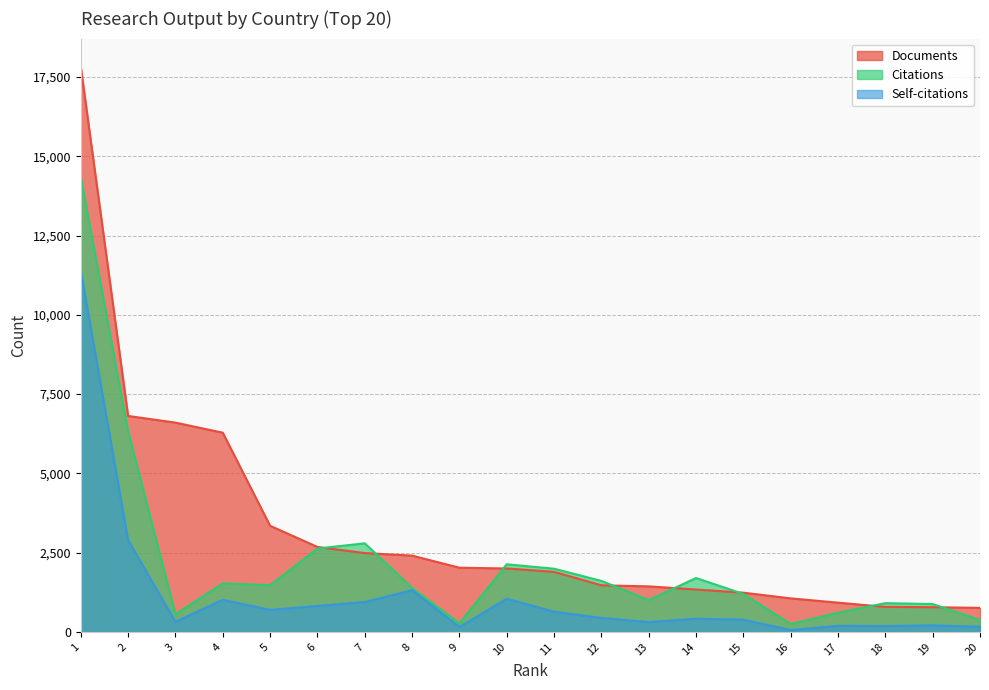

What is the minimum value for Citations?

251